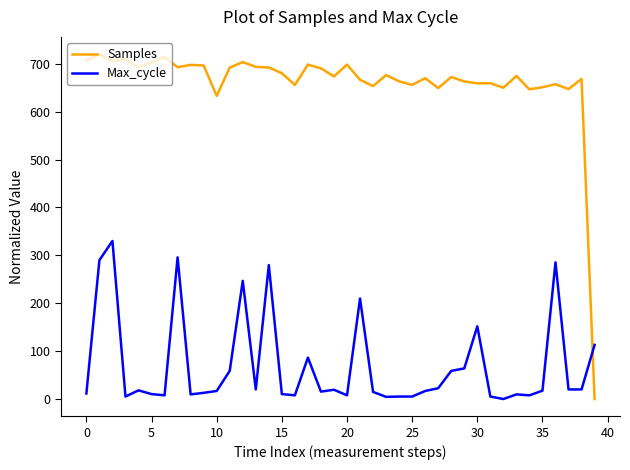

How many times do Samples and Max_cycle cross each other?

1